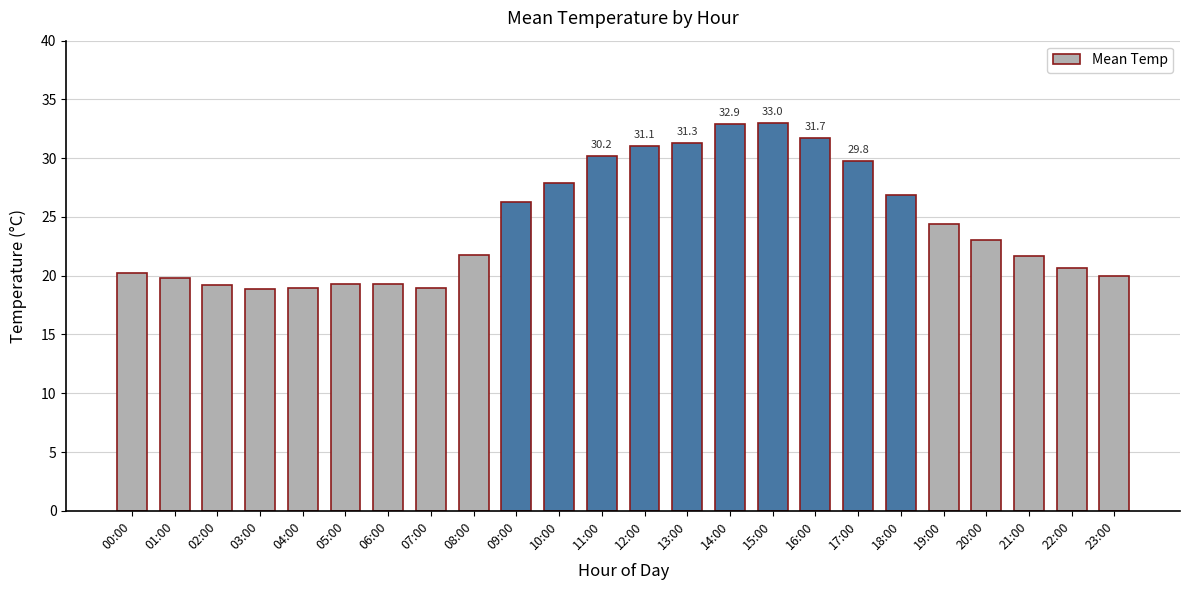

Between 14:00 and 19:00, which is larger?

14:00